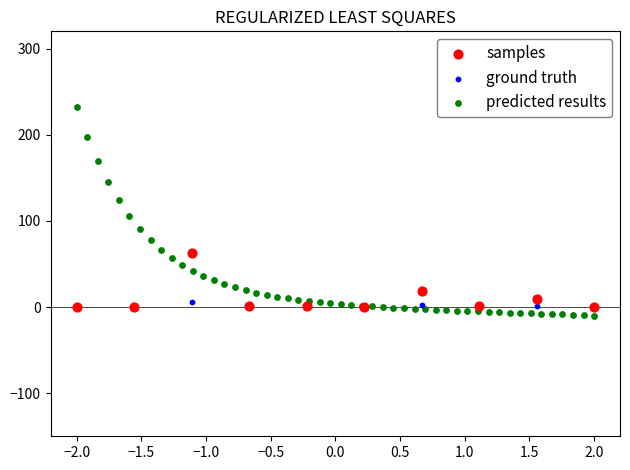

Which series contains the highest Y value?

predicted results